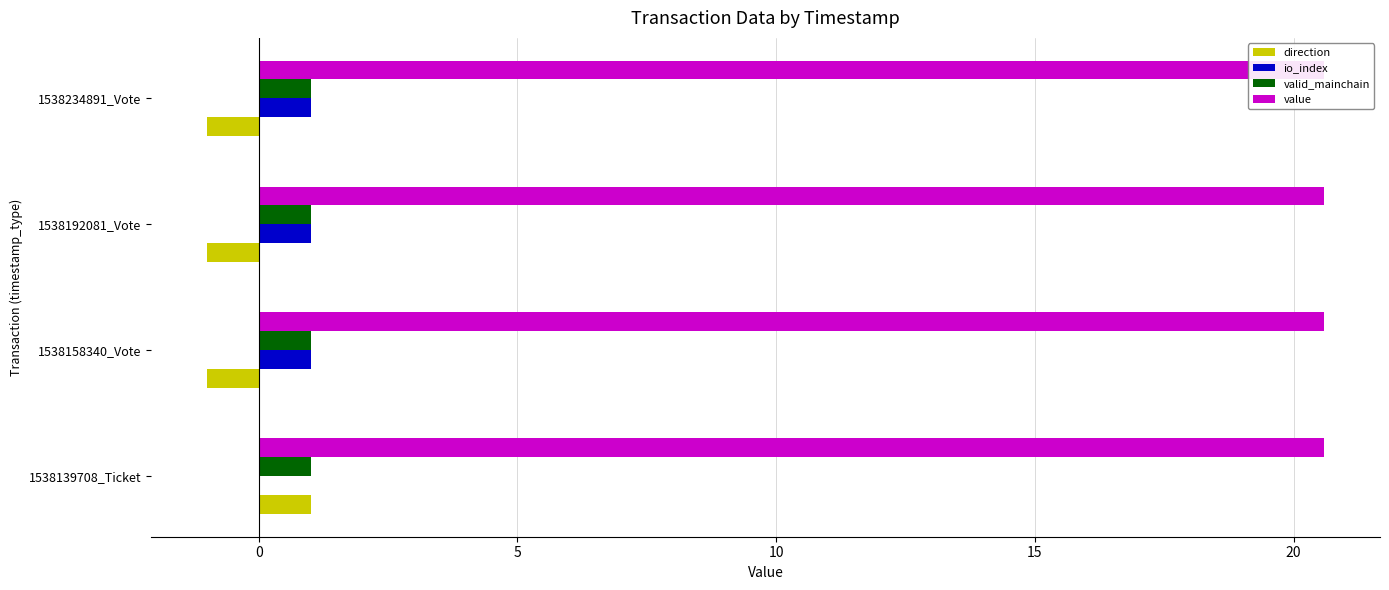

Reading right to left, extract all data points from this chart.

direction: -1.0	-1.0	-1.0	1.0
io_index: 1.0	1.0	1.0	0.0
valid_mainchain: 0.1	0.1	0.1	0.1
value: 0.2	0.2	0.2	0.2